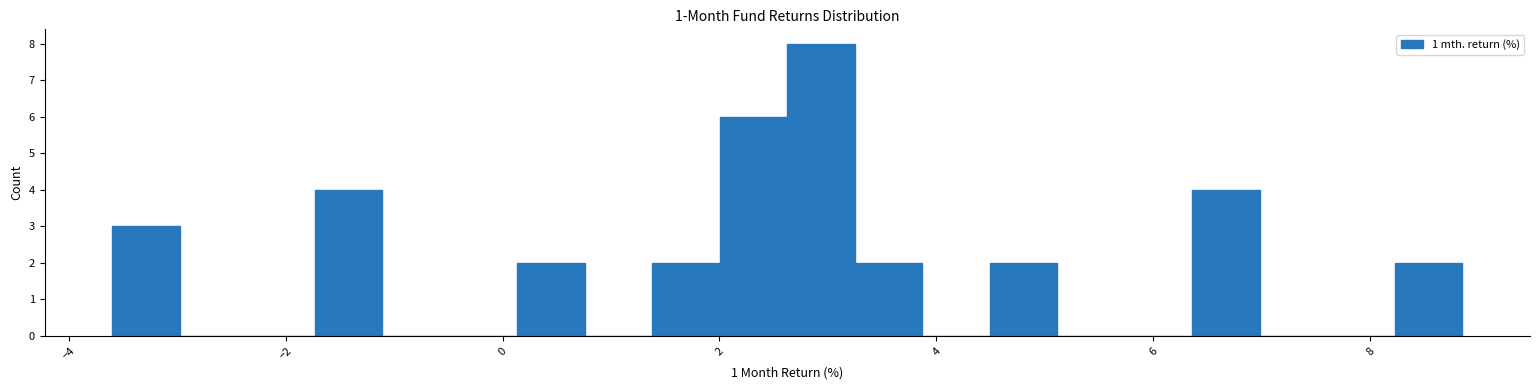

Around what value on the x-axis is the tallest bar? Give the approximate position of its centre, as read against the axis.

3.0